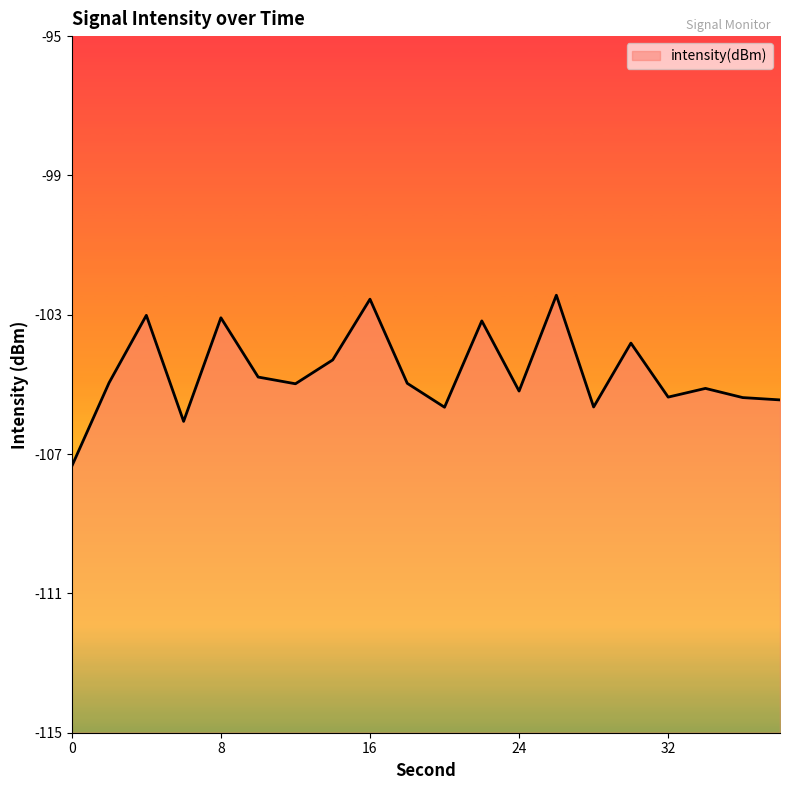

Reading right to left, list all the values displayed in this chart.

-105.4	-105.4	-105.1	-105.4	-103.8	-105.6	-102.4	-105.2	-103.2	-105.7	-105.0	-102.6	-104.3	-105.0	-104.8	-103.1	-106.1	-103.0	-105.0	-107.3